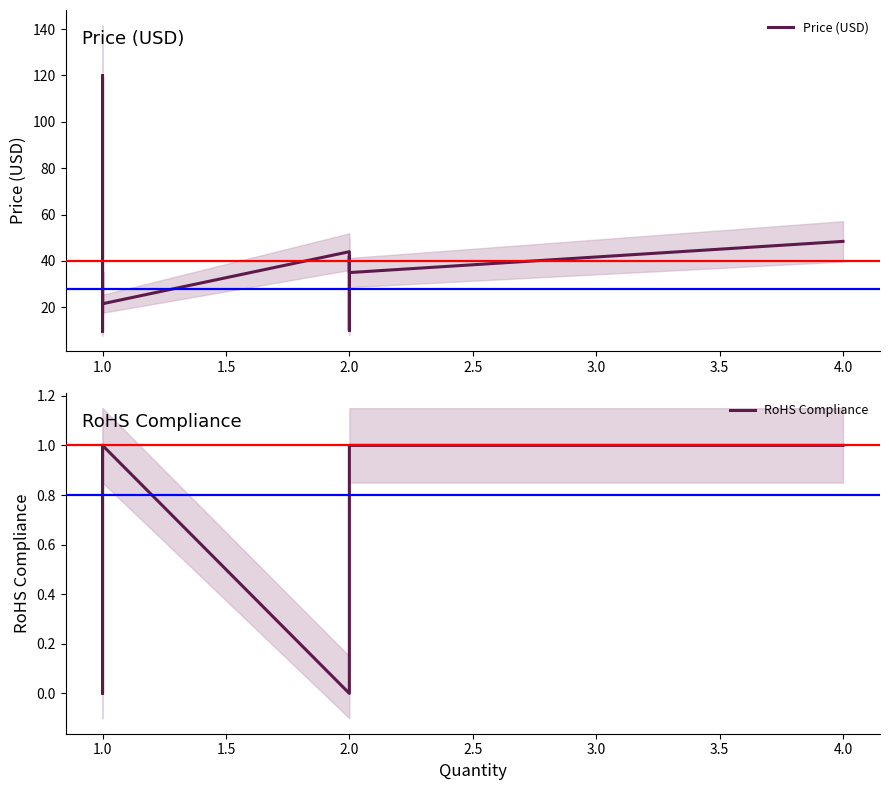

Reading right to left, list all the values displayed in this chart.

Price (USD): 48.4	35.0	42.0	9.9	27.6	44.0	21.5	29.0	35.0	9.5	120.0	80.0	52.5	19.9	17.9
RoHS Compliance: 1.0	1.0	1.0	1.0	1.0	0.0	1.0	1.0	0.0	1.0	1.0	1.0	1.0	1.0	1.0